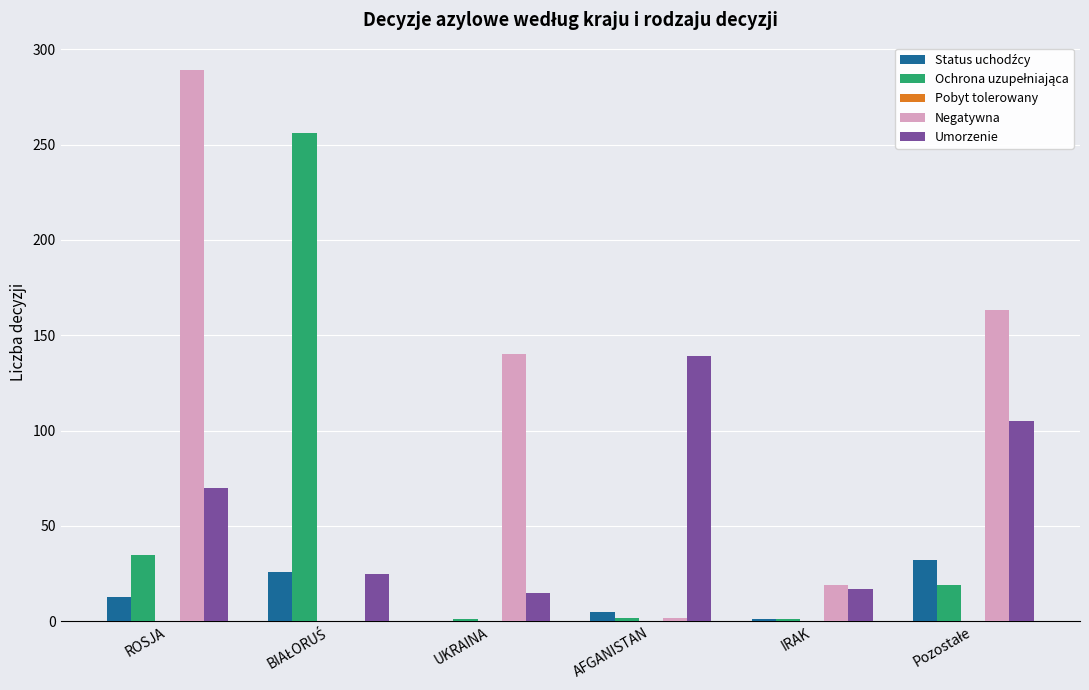

Which series has the largest total across all categories?

Negatywna